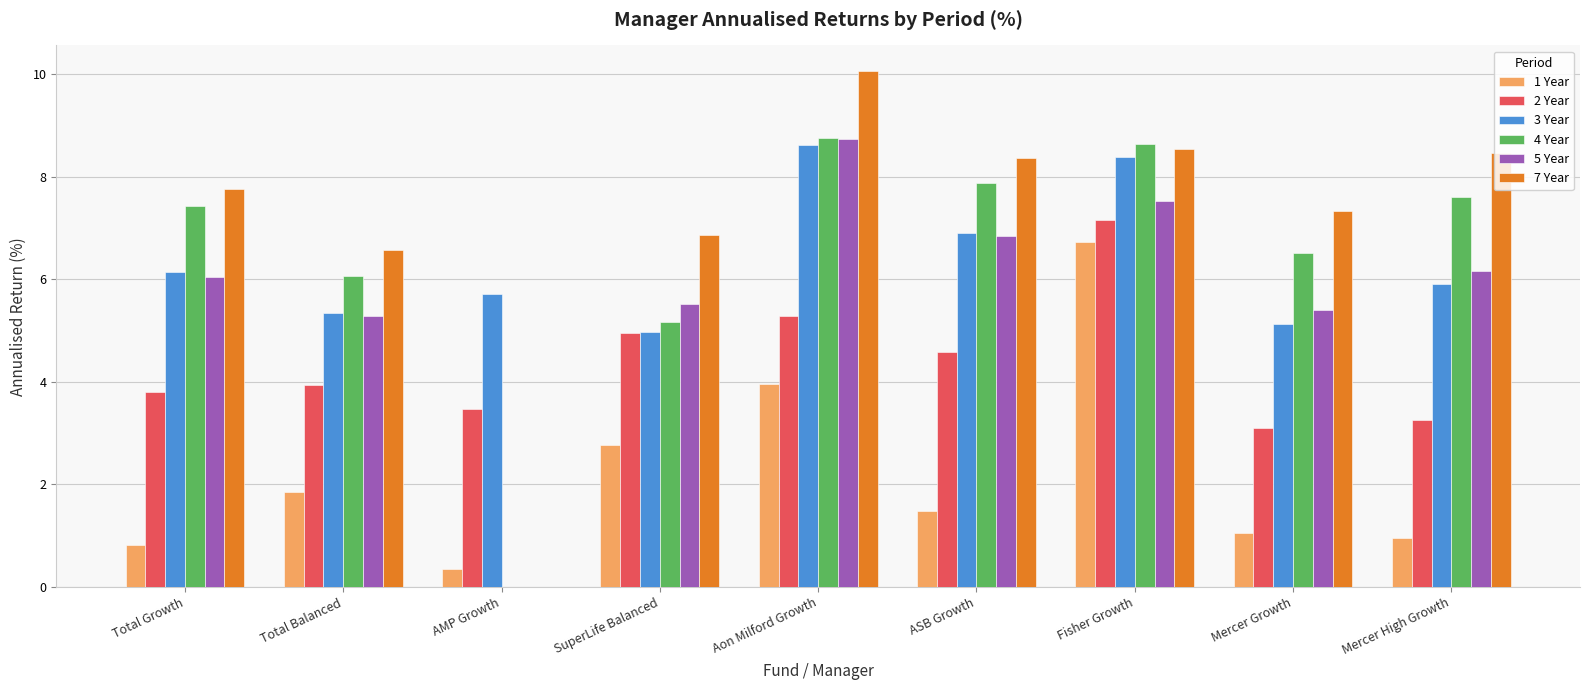

How many data points does each series have?

9